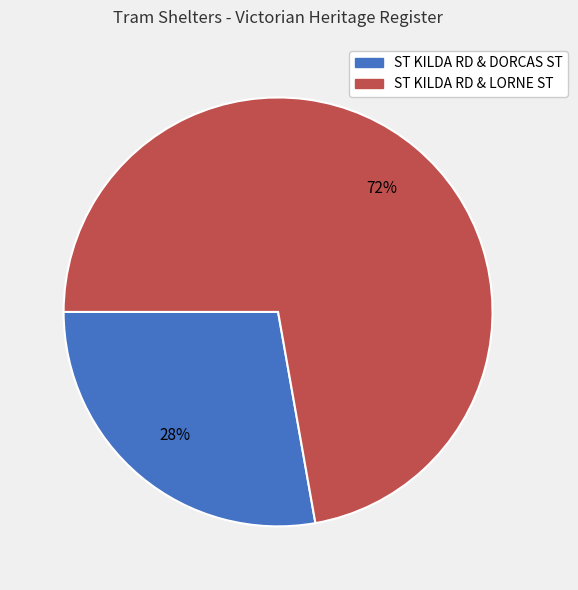

Is there a majority slice in this chart?

Yes